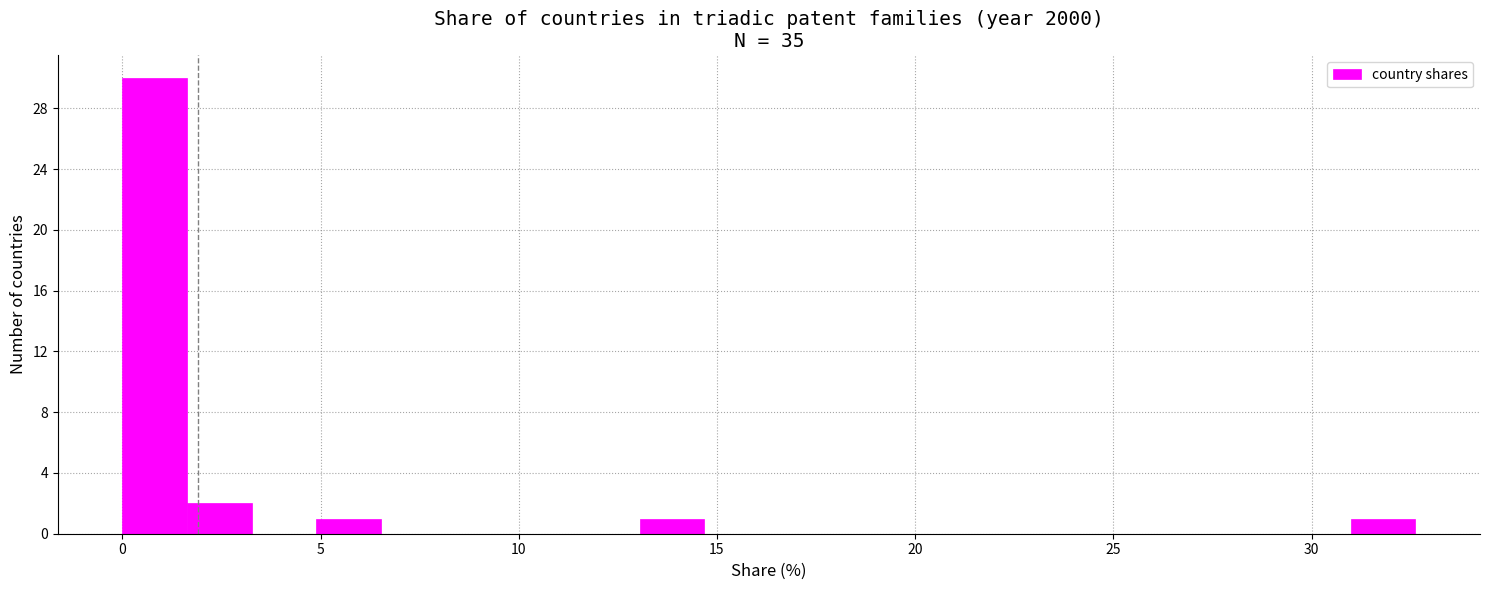

Around what value on the x-axis is the tallest bar? Give the approximate position of its centre, as read against the axis.

1.0